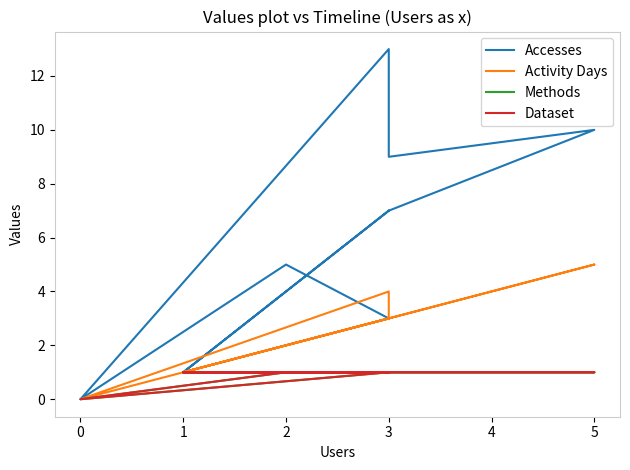

At 3, list the series in order from largest to smallest.

Accesses, Activity Days, Methods, Dataset